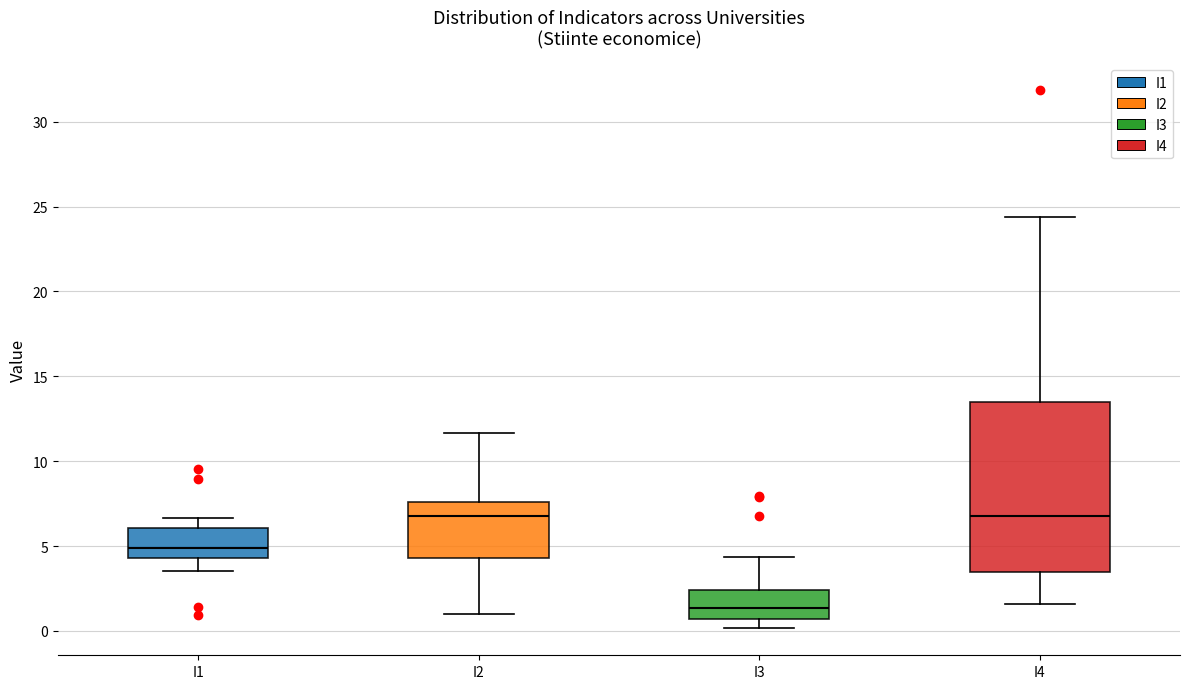

Where does the upper whisker of the box for I1 end on the y-axis? The values are not printed on the chart, so give them approximately, as read against the axis.

6.5